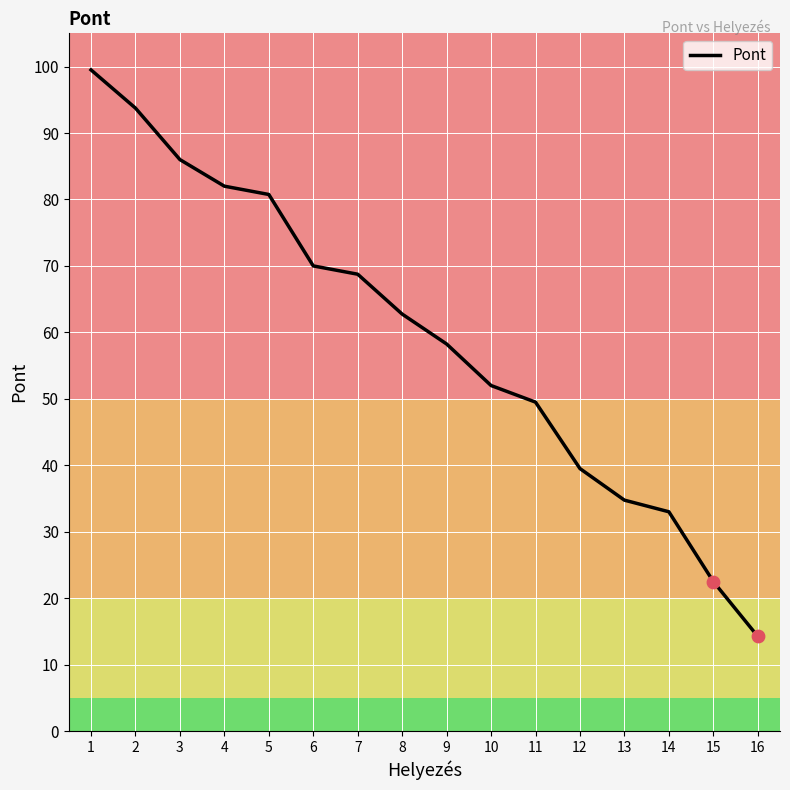

What is the ratio of the value at 5 to the value at 7?

1.2